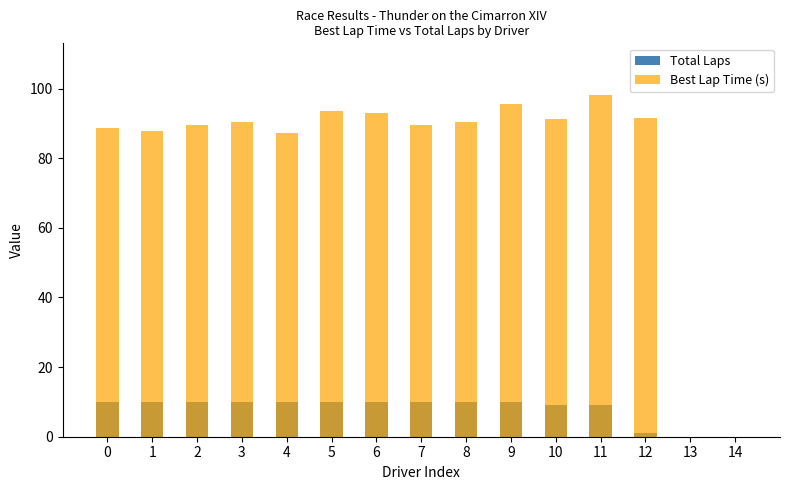

How many groups of bars are there?

15